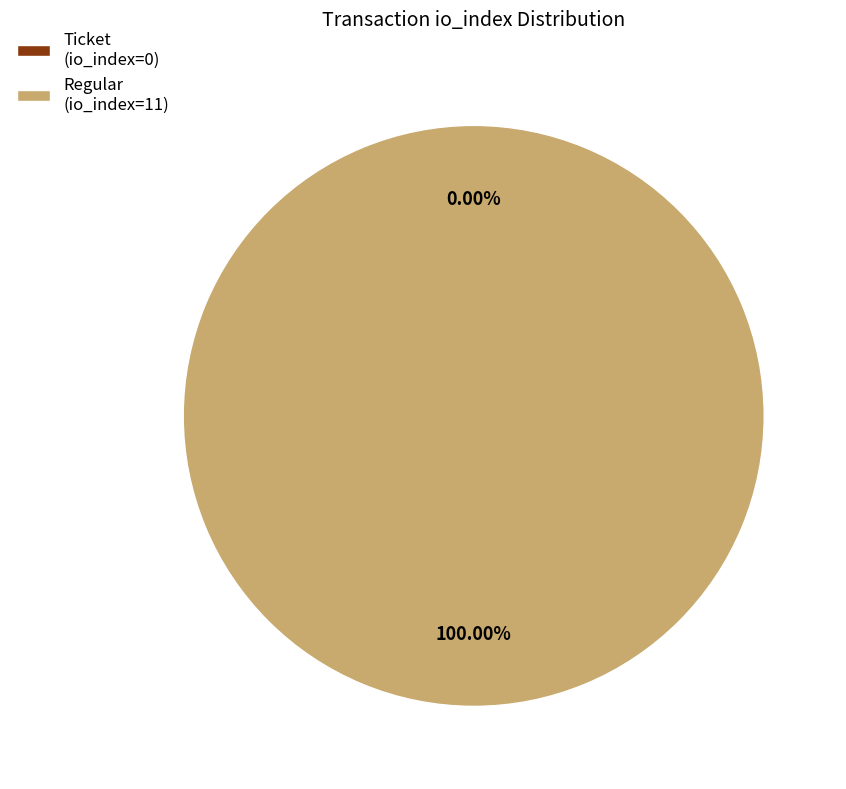

To the nearest percent, what is the average slice percentage?

50%